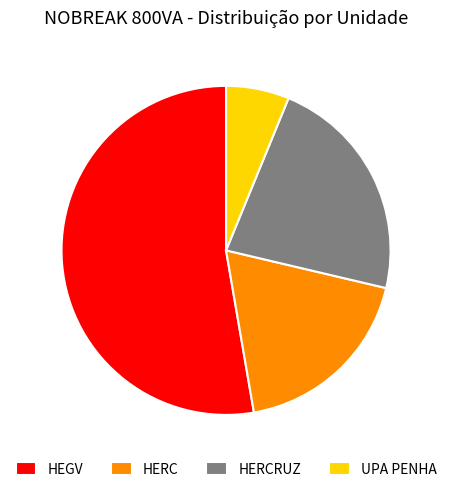

The HERC slice represents 6% of the pie. True or false?

False